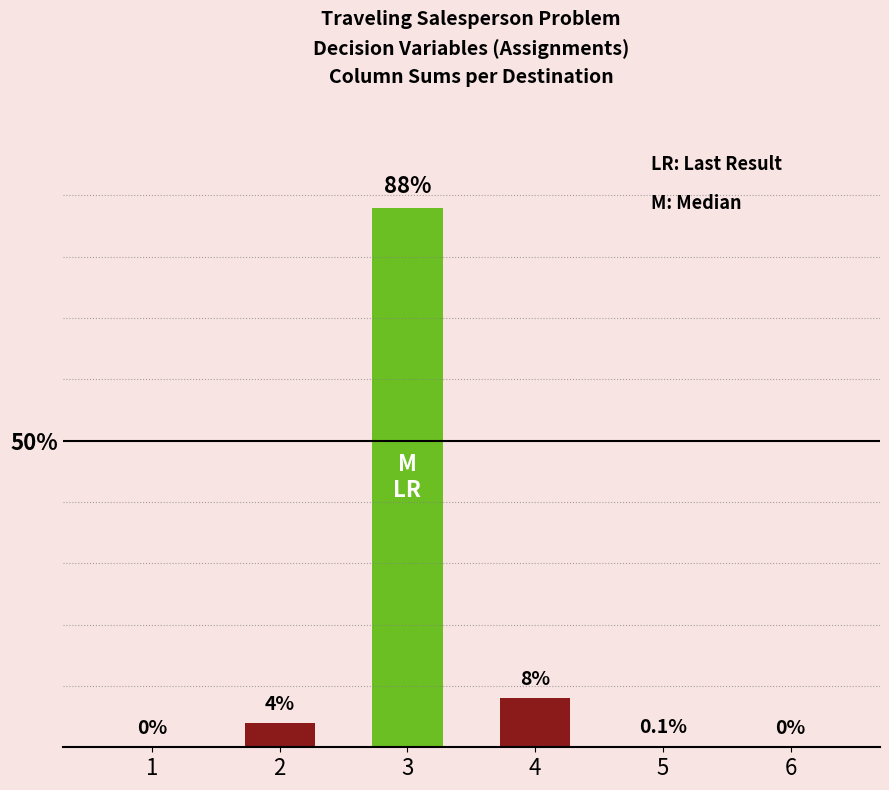

Are the bars grouped side by side (vs. stacked)?

No